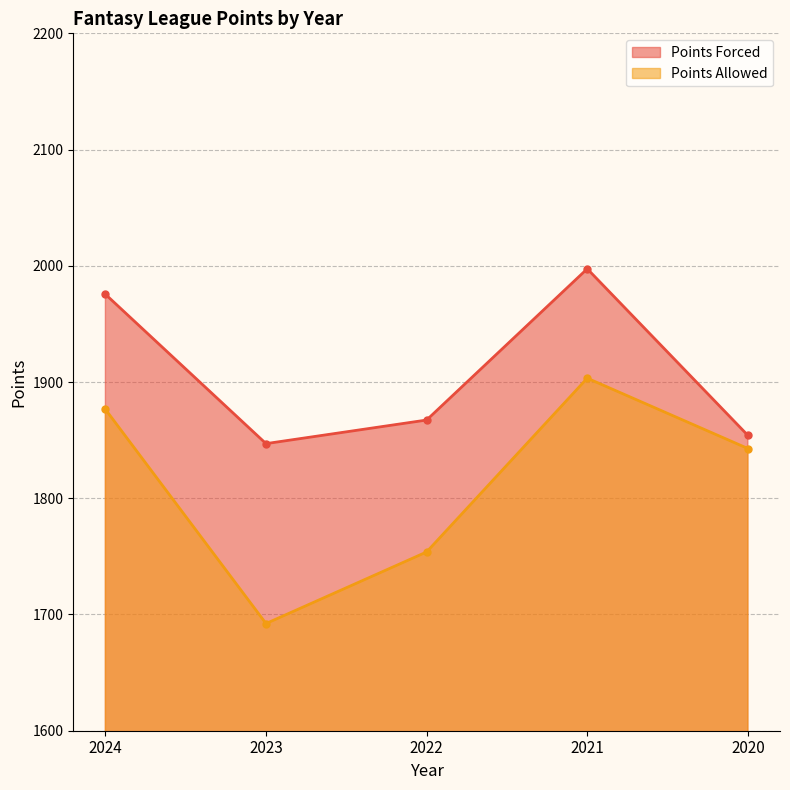

The value of Points Forced at 2022 is 1306.5. True or false?

False